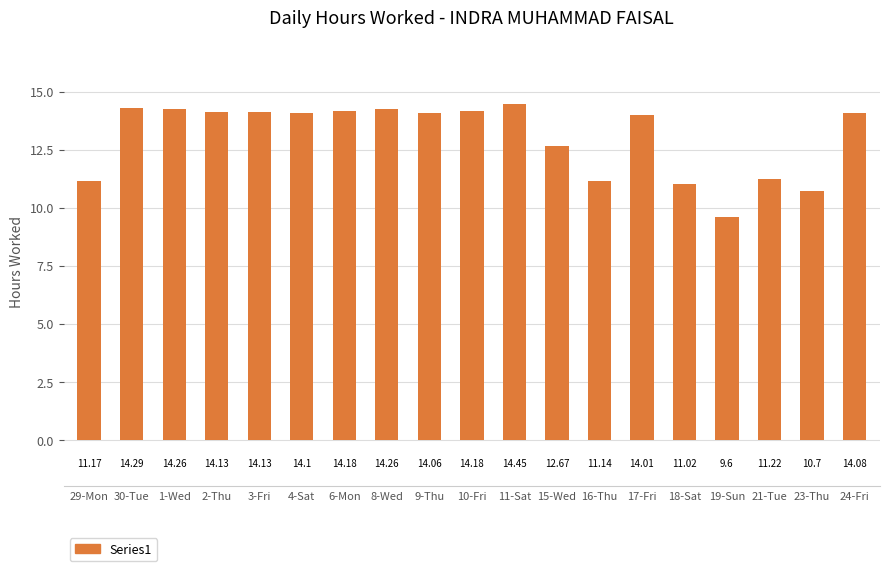

Which has a higher value, 18-Sat or 1-Wed?

1-Wed